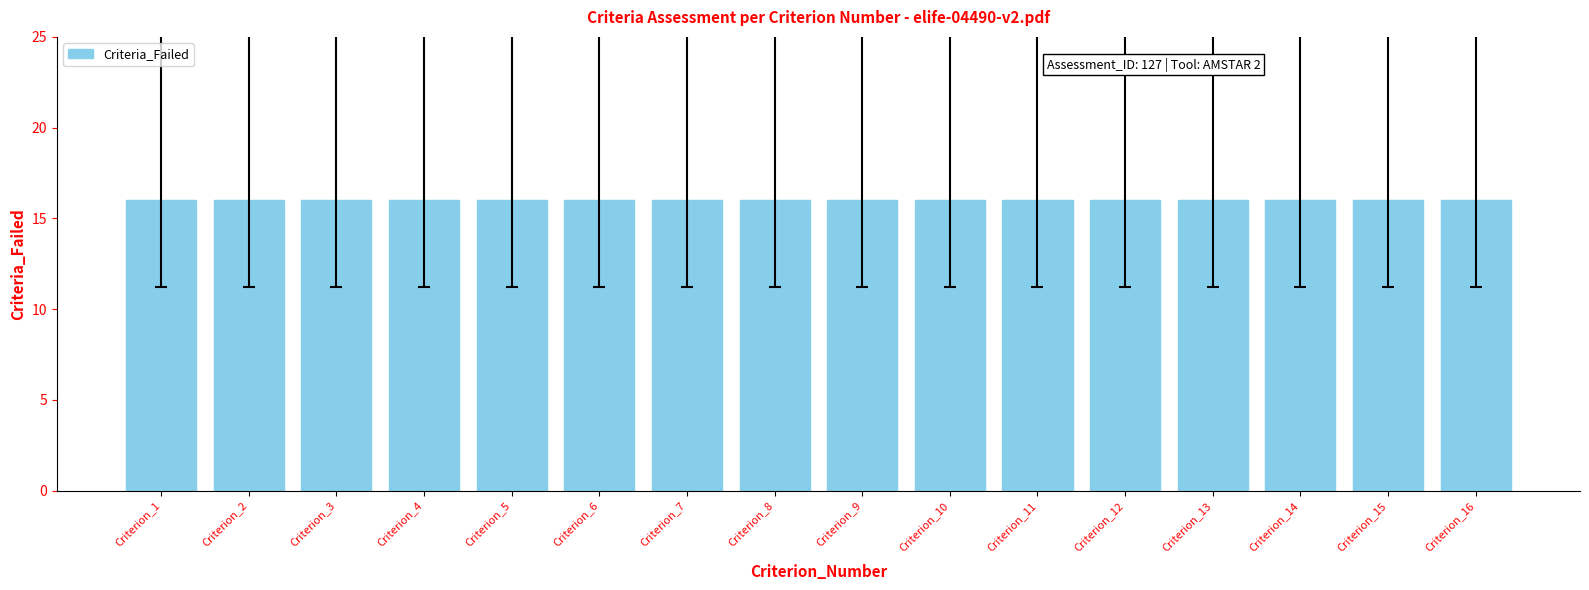

Between 3 and 13, which is larger?

3